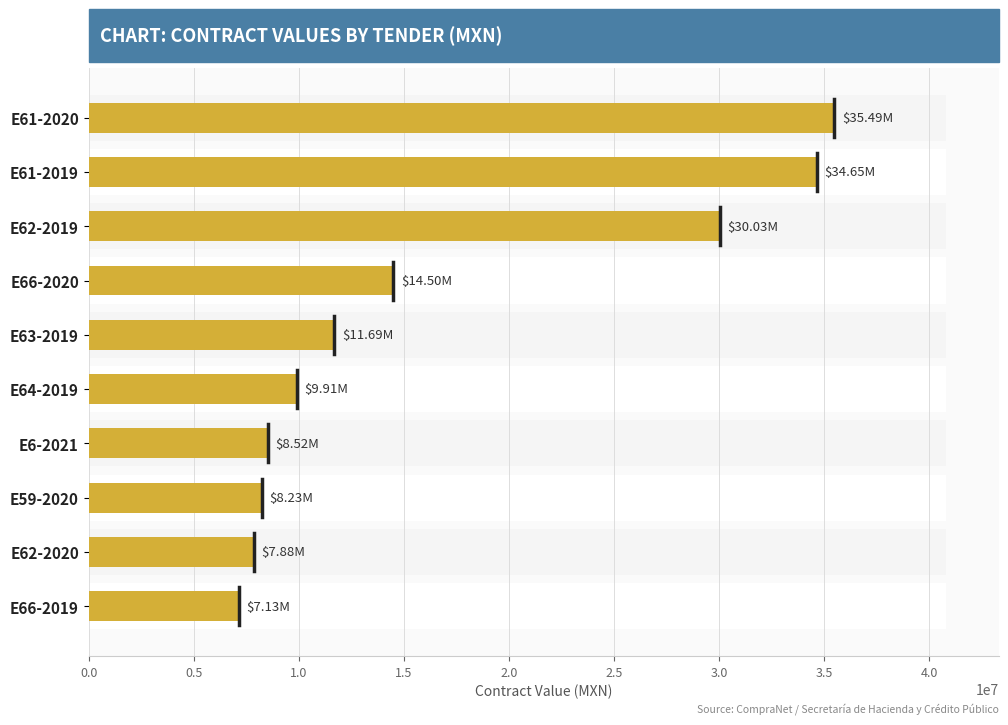

How many bars are there in total?

10